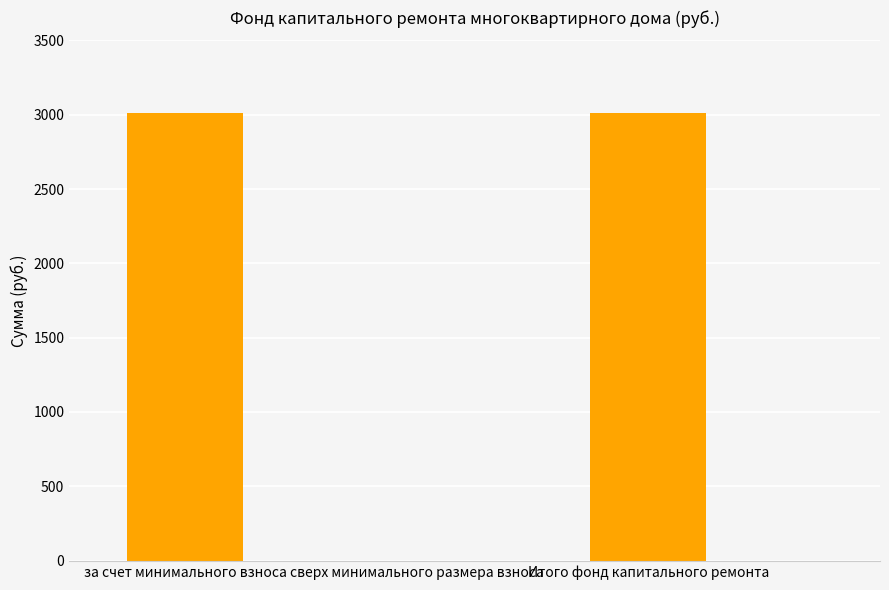

Where does the data first go above 3014?

за счет минимального взноса